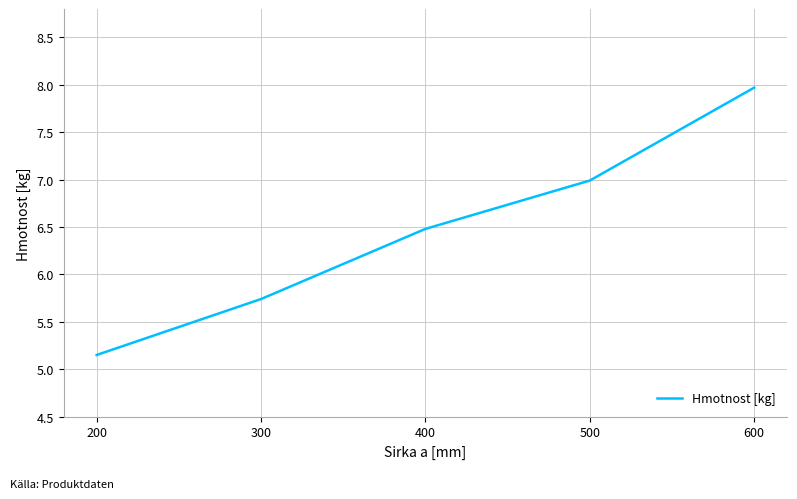

The chart shows a value of 8.0 at 600. True or false?

True